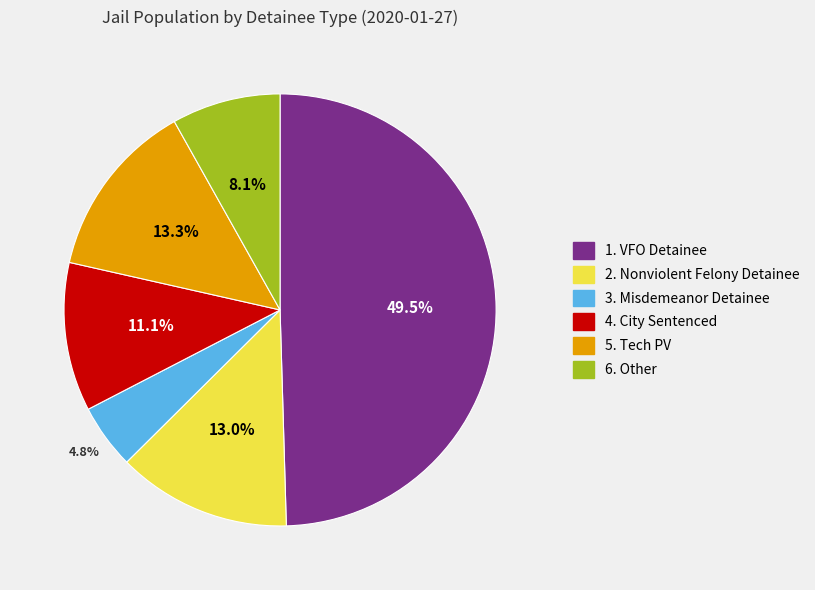

To the nearest percent, what portion does 5. Tech PV represent?

13%